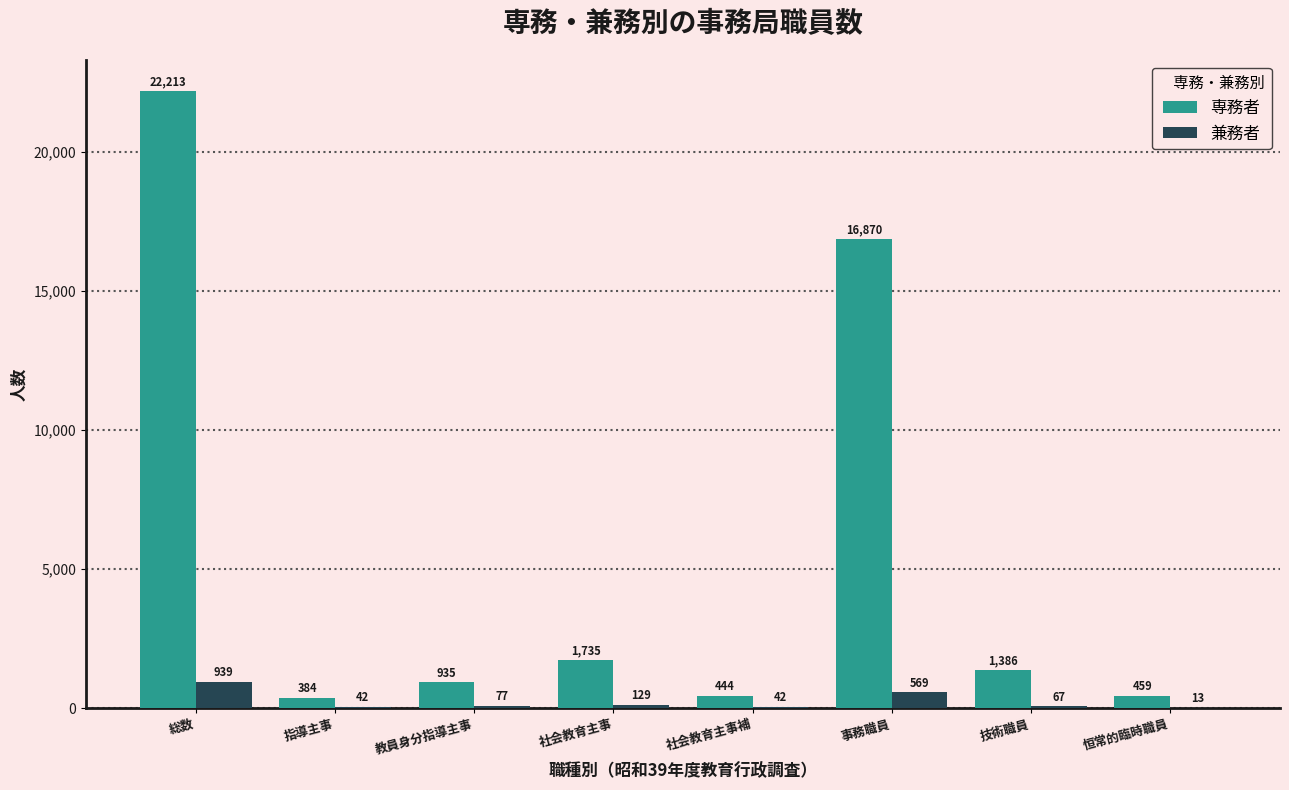

Where is 兼務者 nearest to the value 476?

事務職員